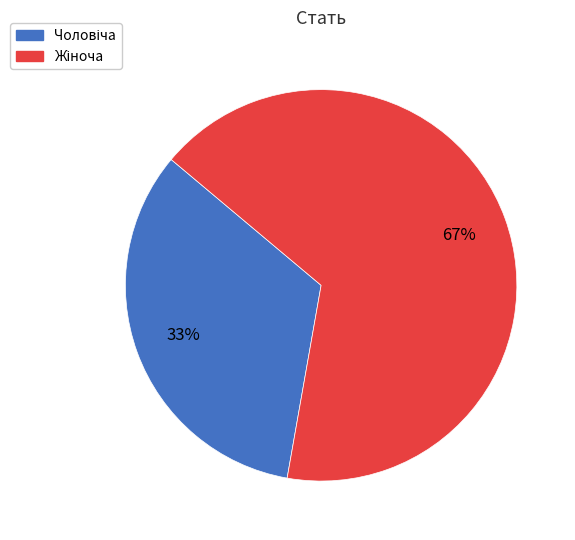

Is there a majority slice in this chart?

Yes